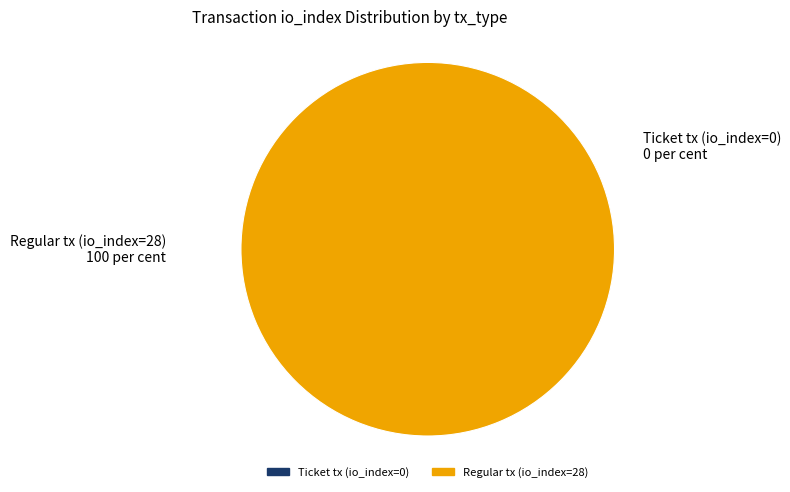

Do Regular tx (io_index=28) and Ticket tx (io_index=0) together represent more than half of the pie?

Yes